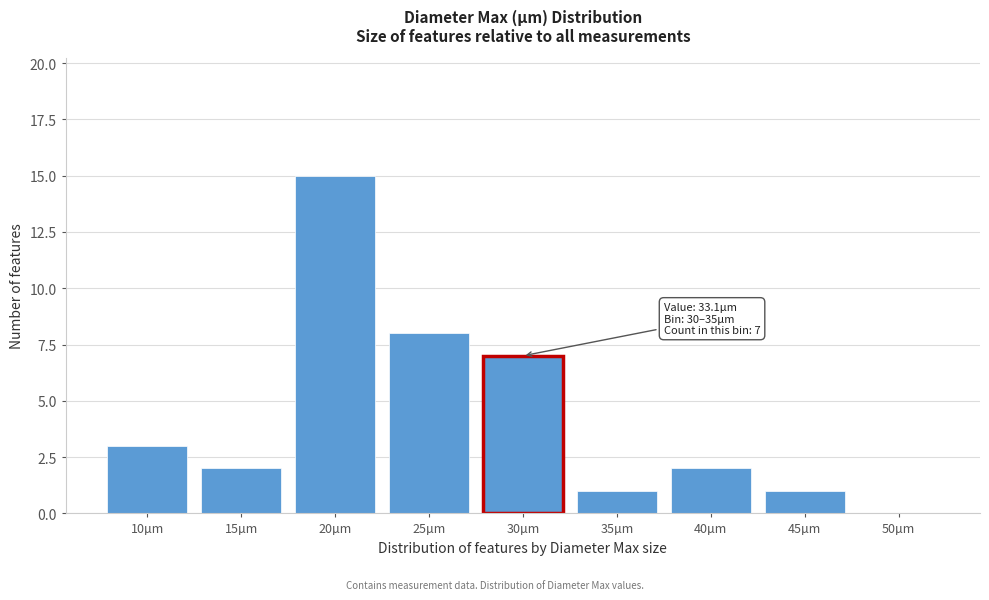

Reading left to right, what are all the values shown in this chart?

10µm=3	15µm=2	20µm=15	25µm=8	30µm=7	35µm=1	40µm=2	45µm=1	50µm=0